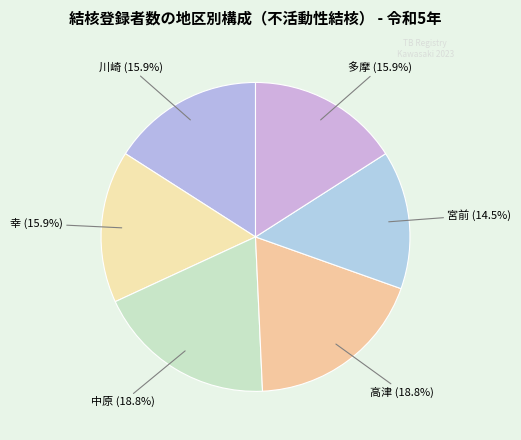

How many slices are in this pie chart?

6